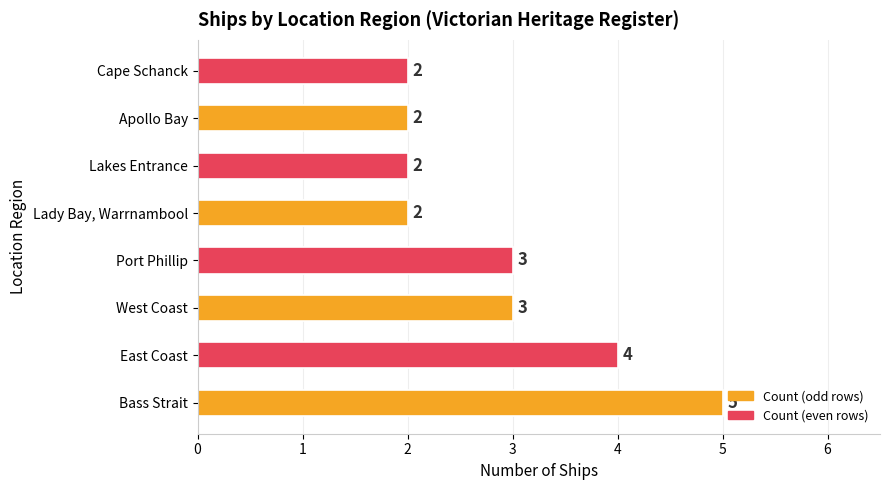

Read the value at East Coast.

4